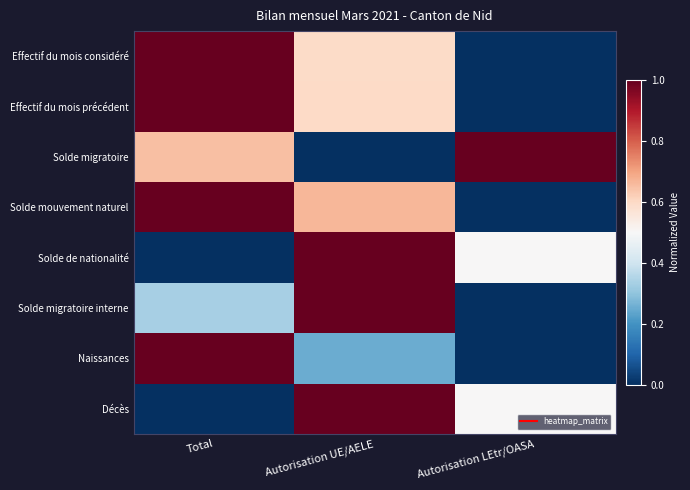

What is the total value across all series at Autorisation UE/AELE?

5.1